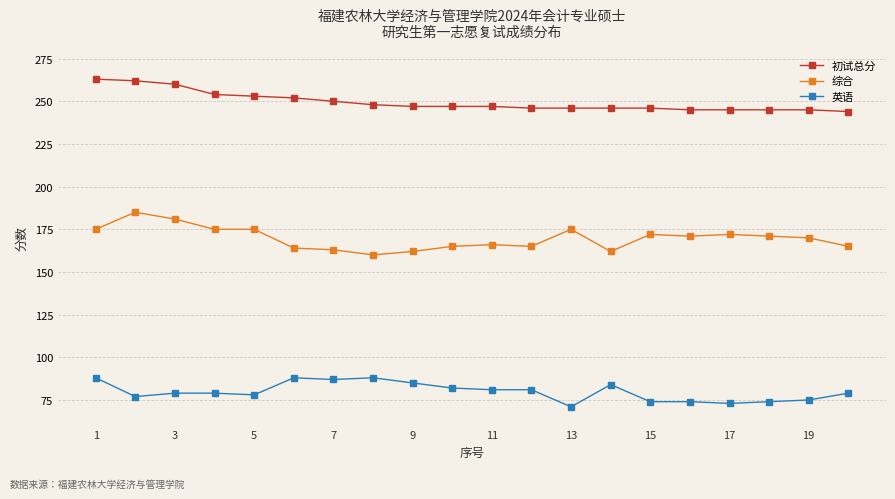

At how many categories does at least one series exceed 134?

20